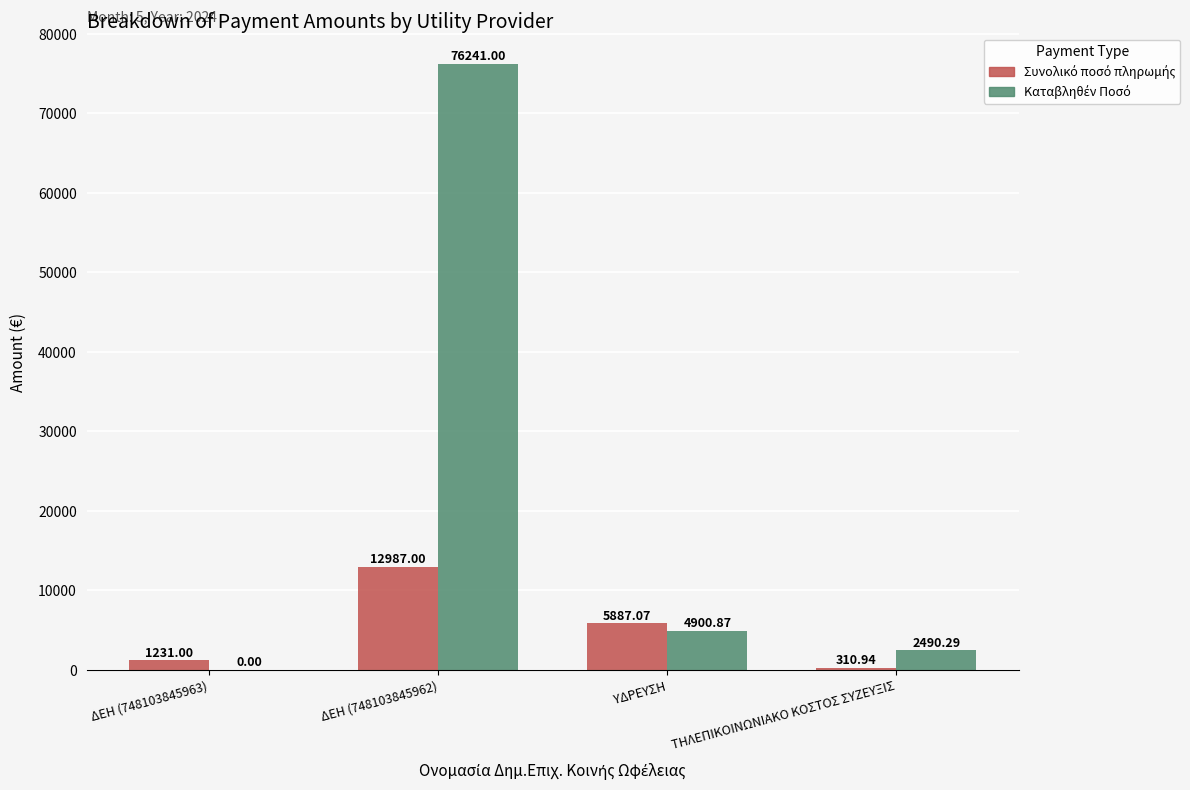

At which category is the sum across all series the highest?

ΔΕΗ (748103845962)